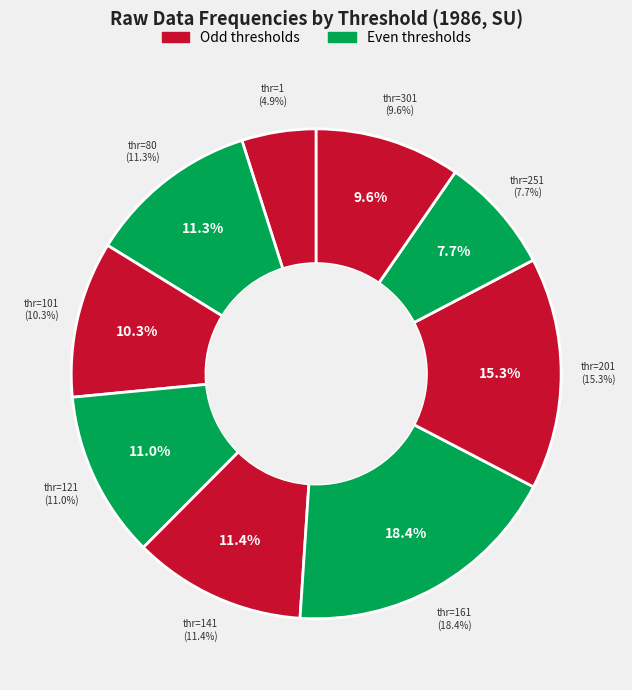

What portion of the pie excludes 301?

90.4%